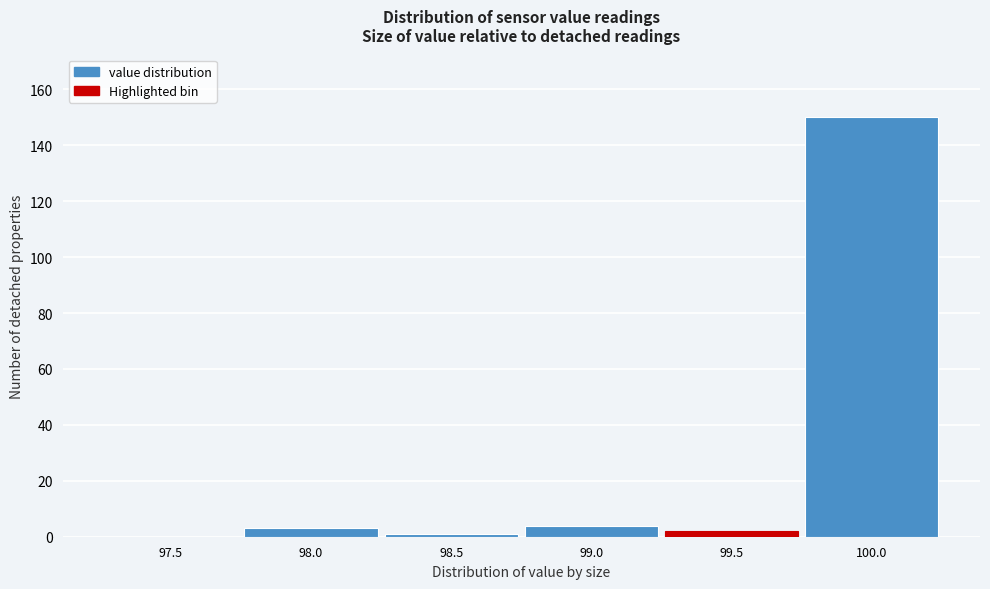

Reading left to right, what are all the values shown in this chart?

97.5=0	98.0=3	98.5=1	99.0=4	99.5=2	100.0=150